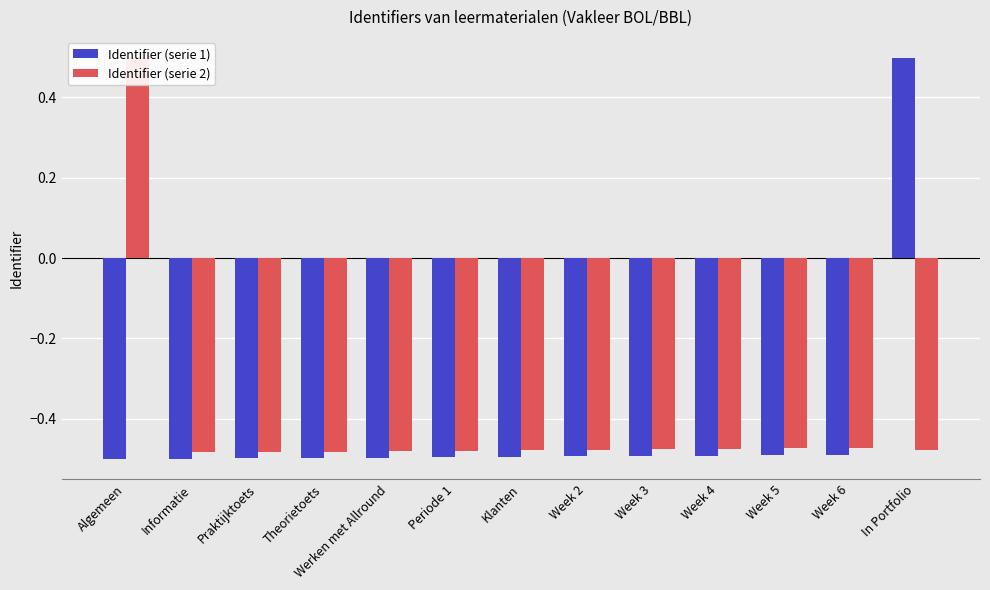

What position from the right is Algemeen?

13